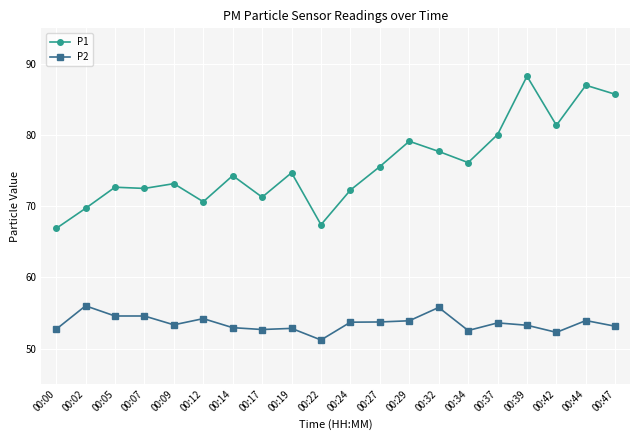

True or false: P2 has more than 2 interior local peaks.

True